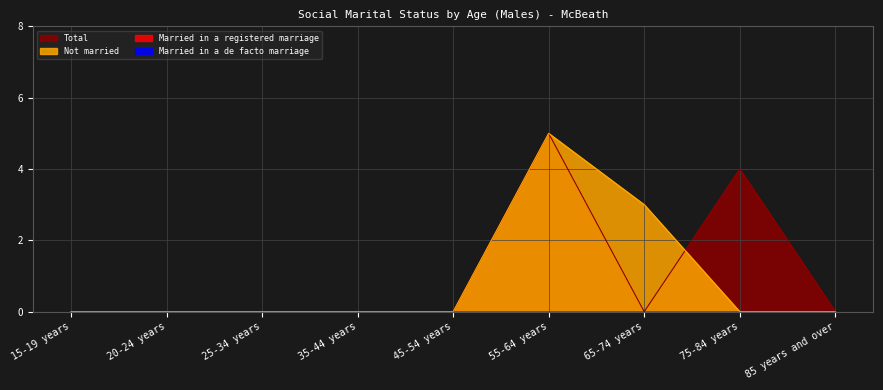

What position from the left is 35-44 years?

4